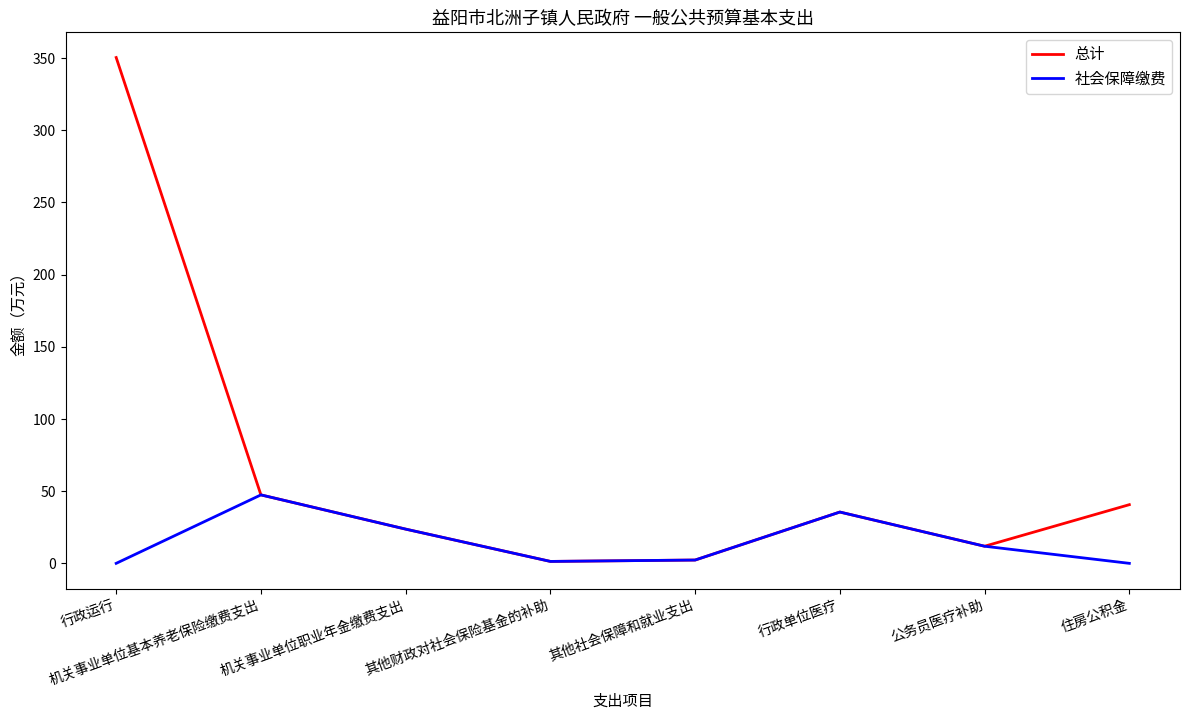

Rank the series by their maximum value, from lowest to highest.

社会保障缴费, 总计